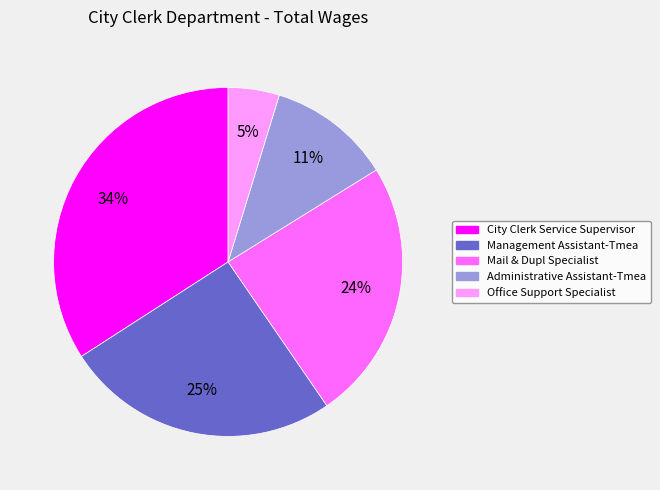

Does Management Assistant-Tmea account for over 50% of the chart?

No